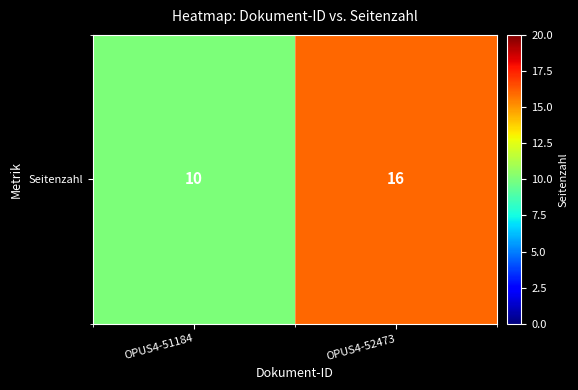

True or false: the data shows 16 at OPUS4-52473.

True